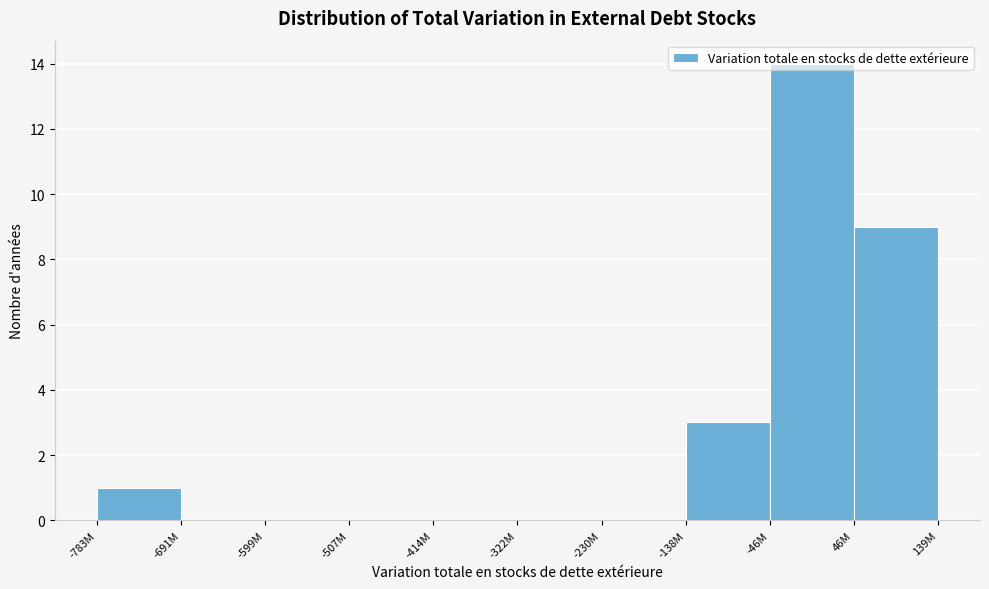

What is the sum of the values at -783M and -138M?

4